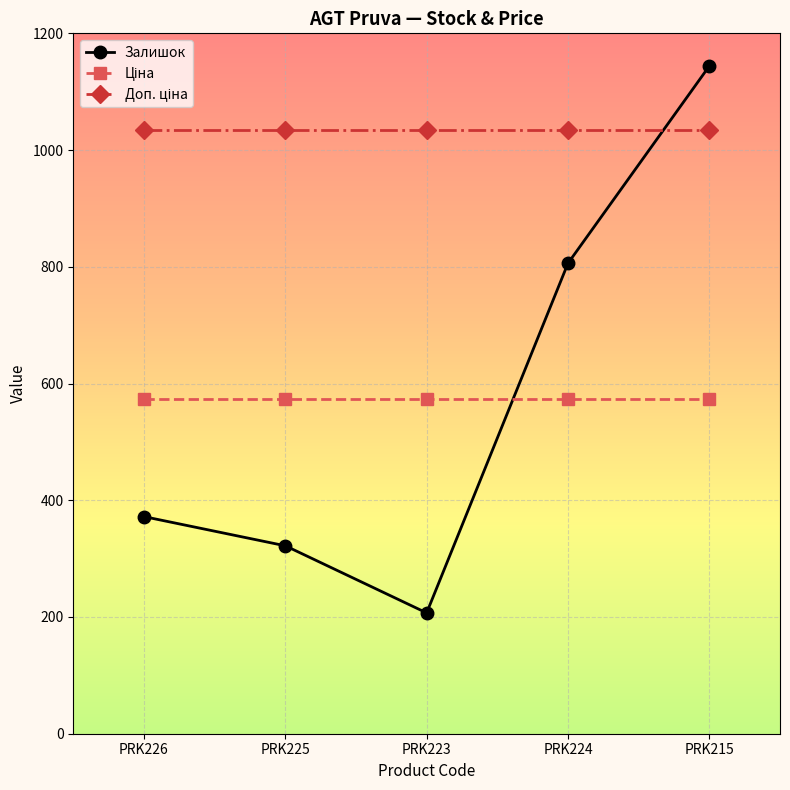

In Залишок, how many points are lower than both neighbors (excluding endpoints)?

1